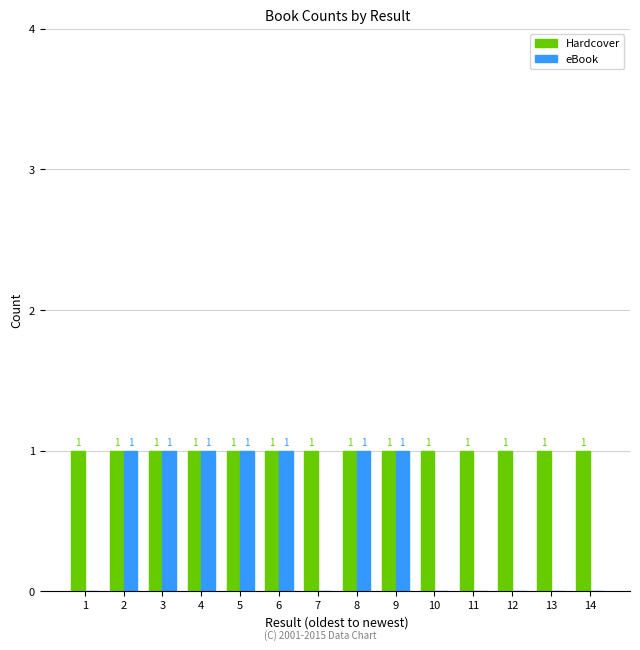

How many eBook values are between 0 and 1?

14